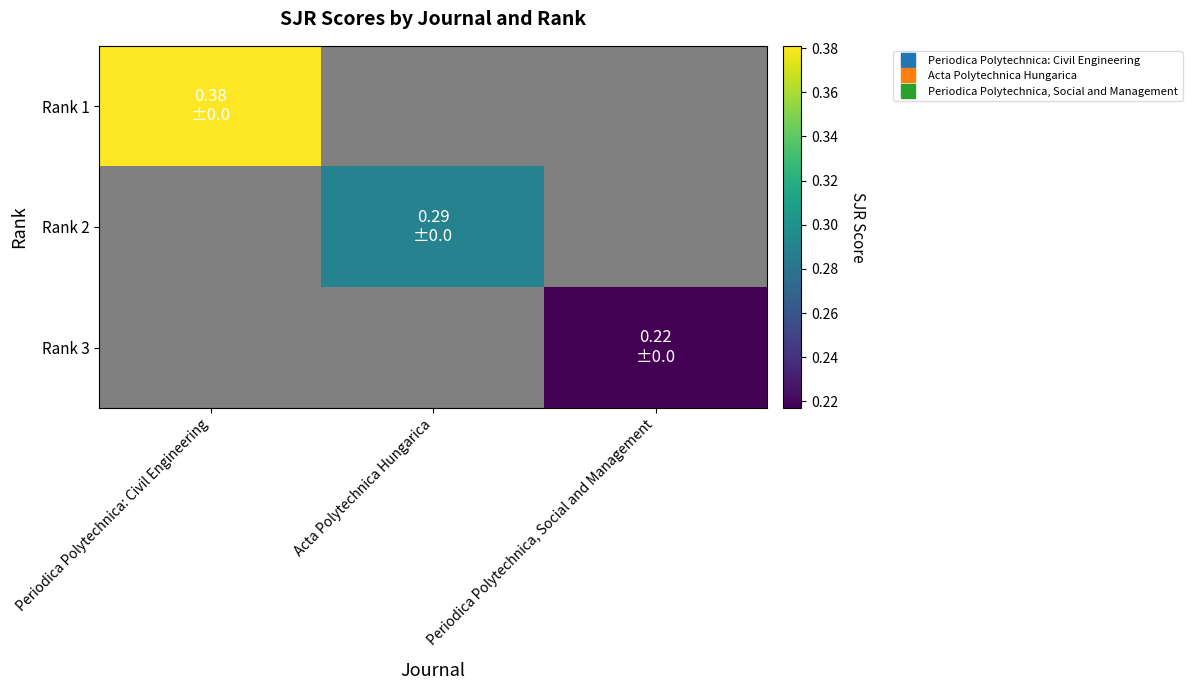

Which series has the largest range (max minus min)?

Rank 1